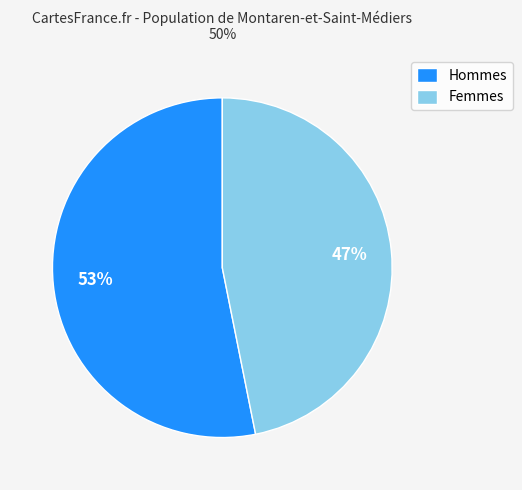

Which slice is the largest?

Hommes